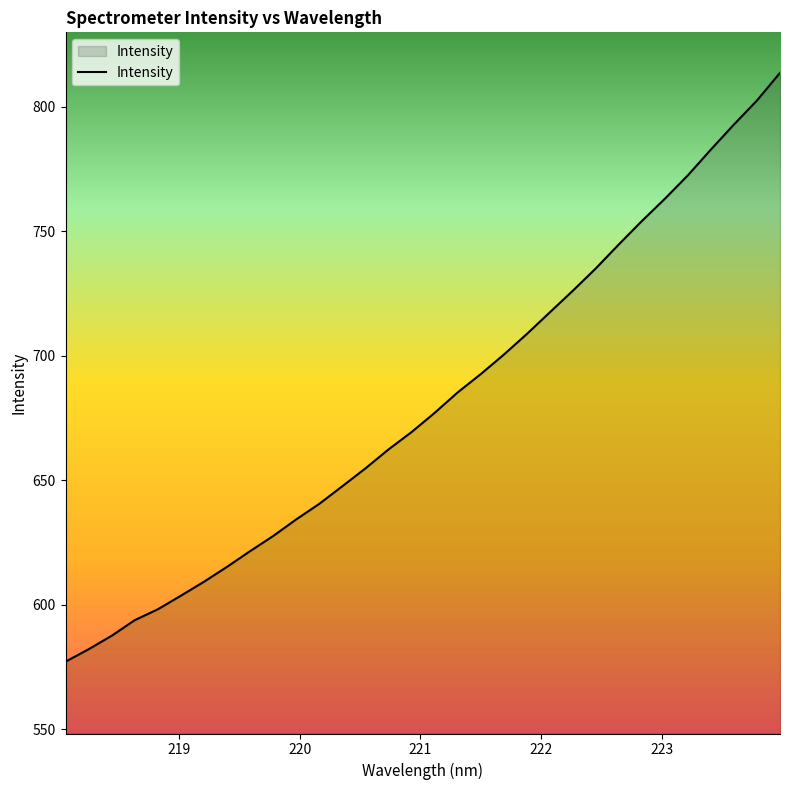

What is the minimum value shown in the chart?

577.1